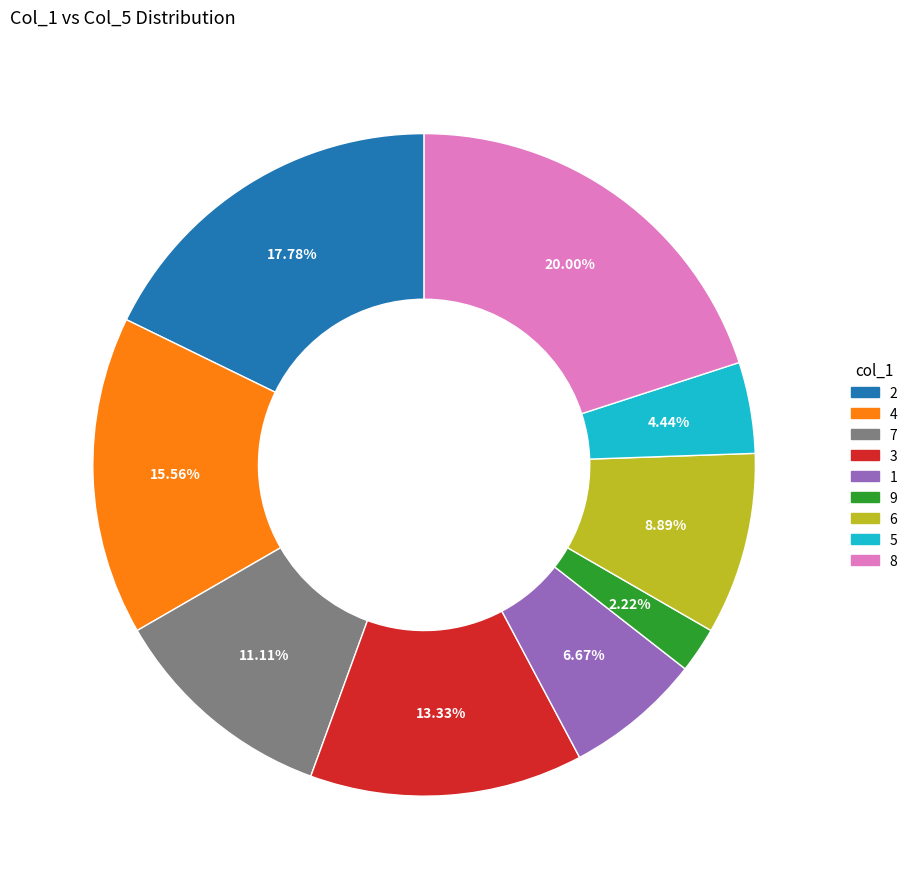

Rank the categories by value from highest to lowest.

8, 2, 4, 3, 7, 6, 1, 5, 9